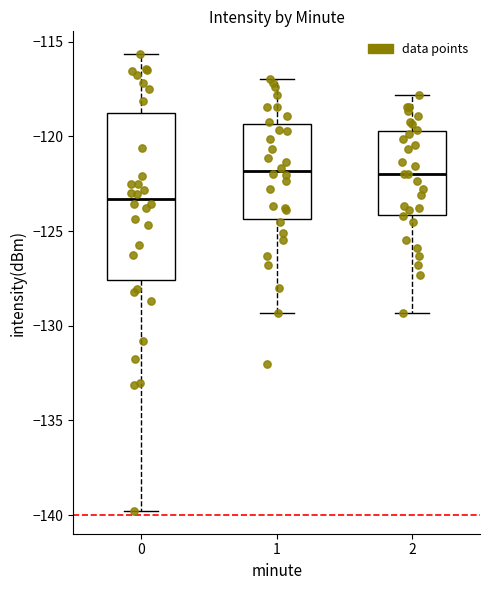

Comparing the boxes themselves (not the whiskers), which one is the tallest?

0